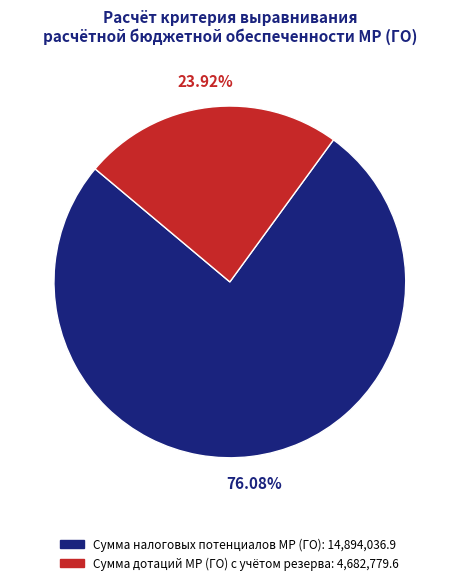

Approximately how many times larger is the value at Сумма дотаций МР (ГО) с учётом резерва compared to Сумма налоговых потенциалов МР (ГО)?

0.3